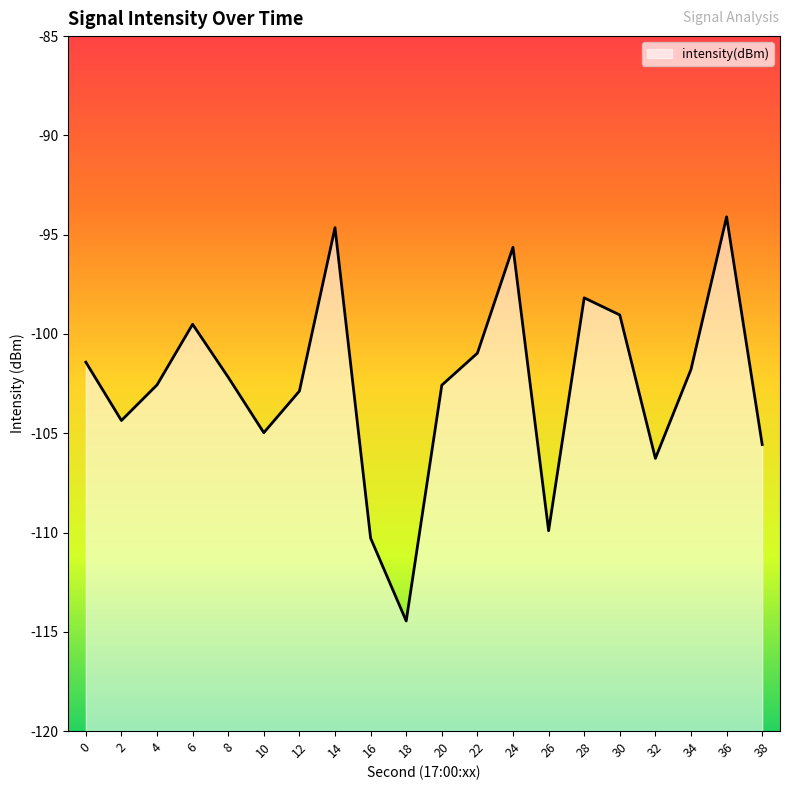

Reading left to right, list all the values displayed in this chart.

0=-101.4	2=-104.4	4=-102.6	6=-99.5	8=-102.2	10=-105.0	12=-102.9	14=-94.6	16=-110.3	18=-114.5	20=-102.6	22=-101.0	24=-95.6	26=-109.9	28=-98.2	30=-99.0	32=-106.3	34=-101.8	36=-94.1	38=-105.6